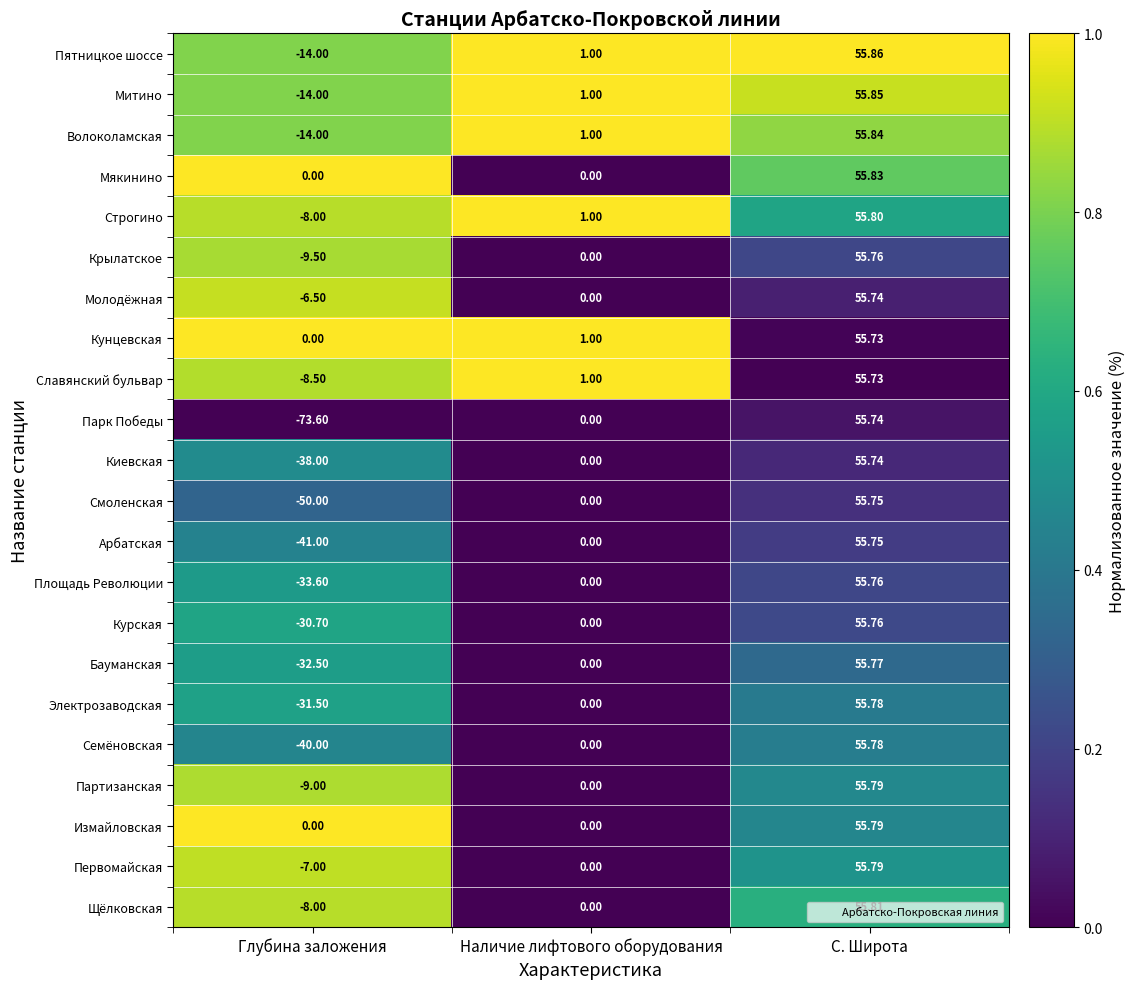

Which series changed the most between Глубина заложения and Наличие лифтового оборудования?

Парк Победы